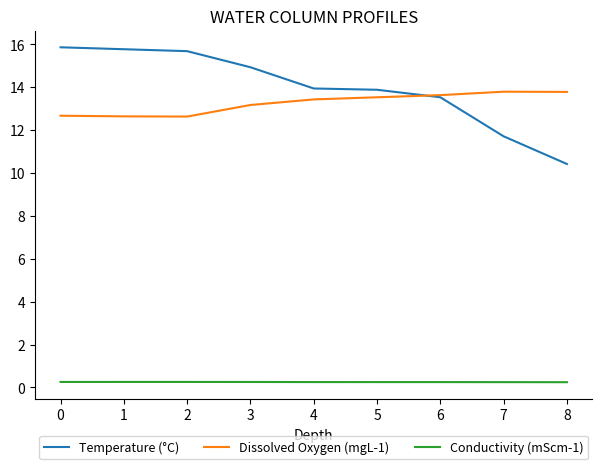

The value of Dissolved Oxygen (mgL-1) at 3 is 21.8. True or false?

False